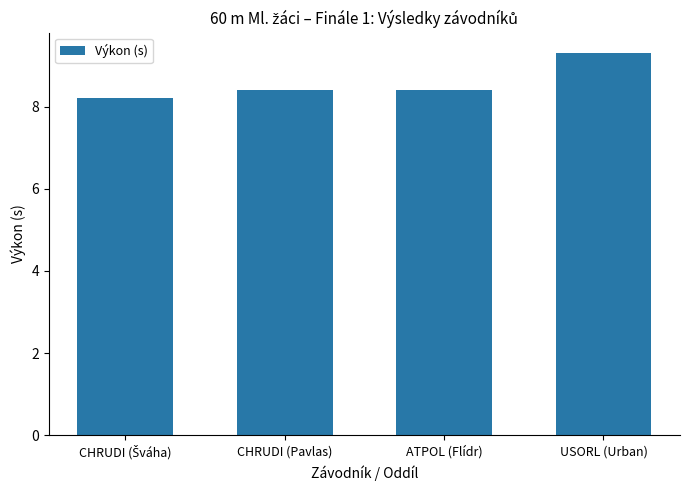

The chart shows a value of 9.3 at USORL (Urban). True or false?

True